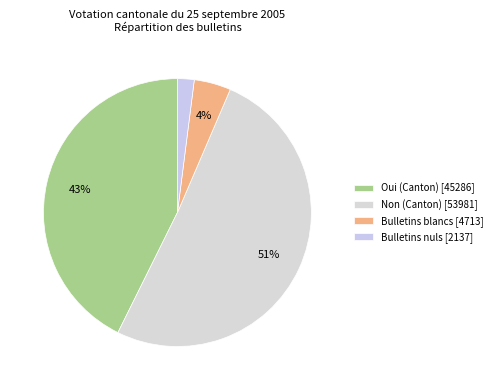

What is the change in value from Oui (Canton) to Bulletins nuls?

-43149